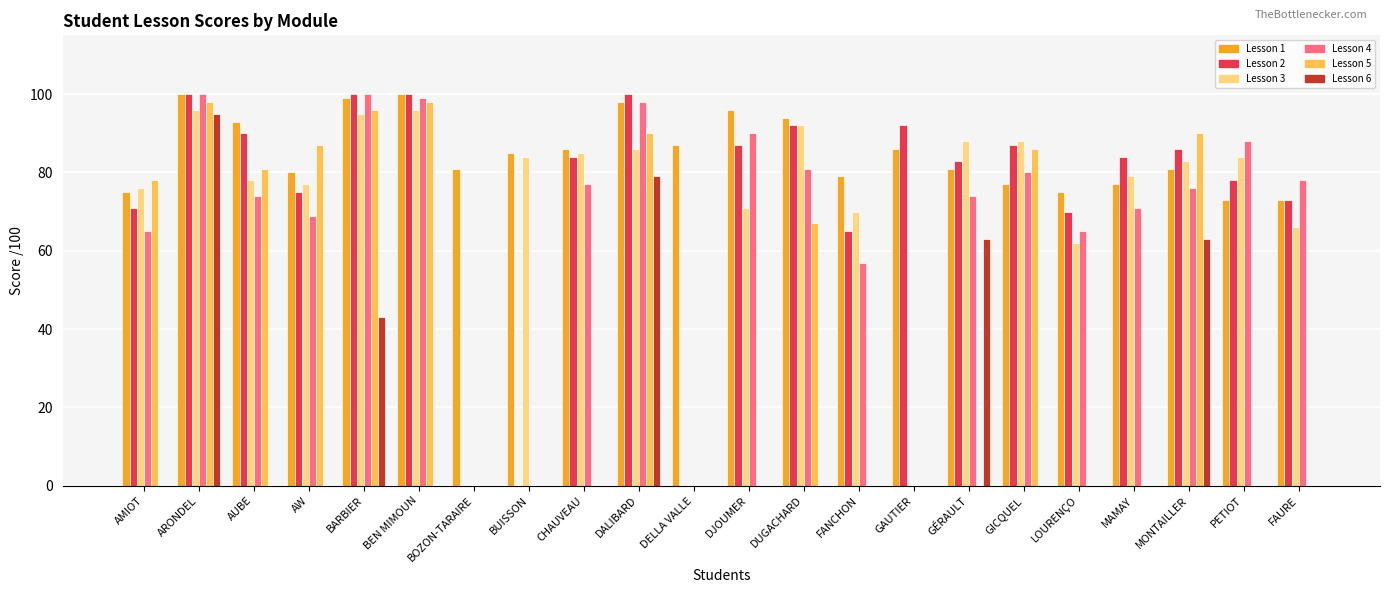

What is the total value across all series at DUGACHARD?

426